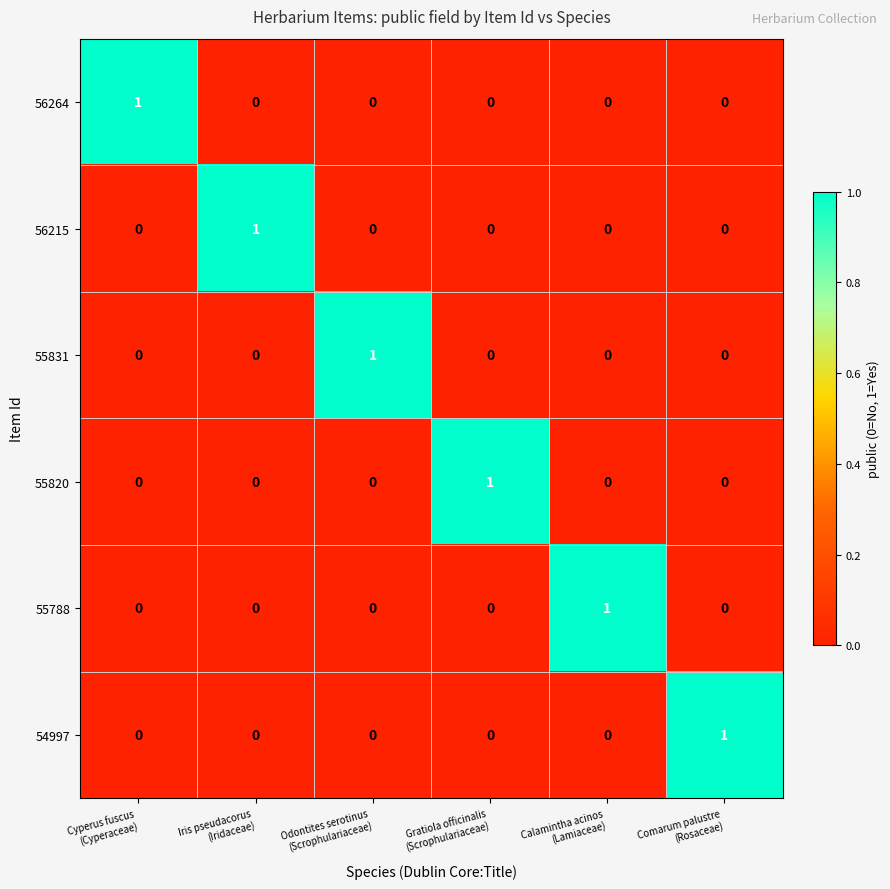

How many positive values does the 56264 series have?

1